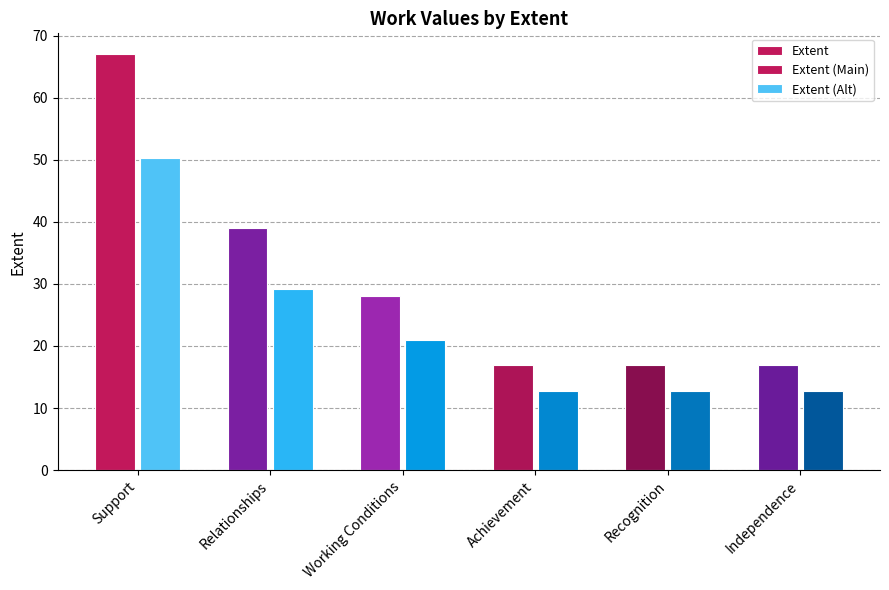

The Extent series shows 17.0 at Achievement. True or false?

True